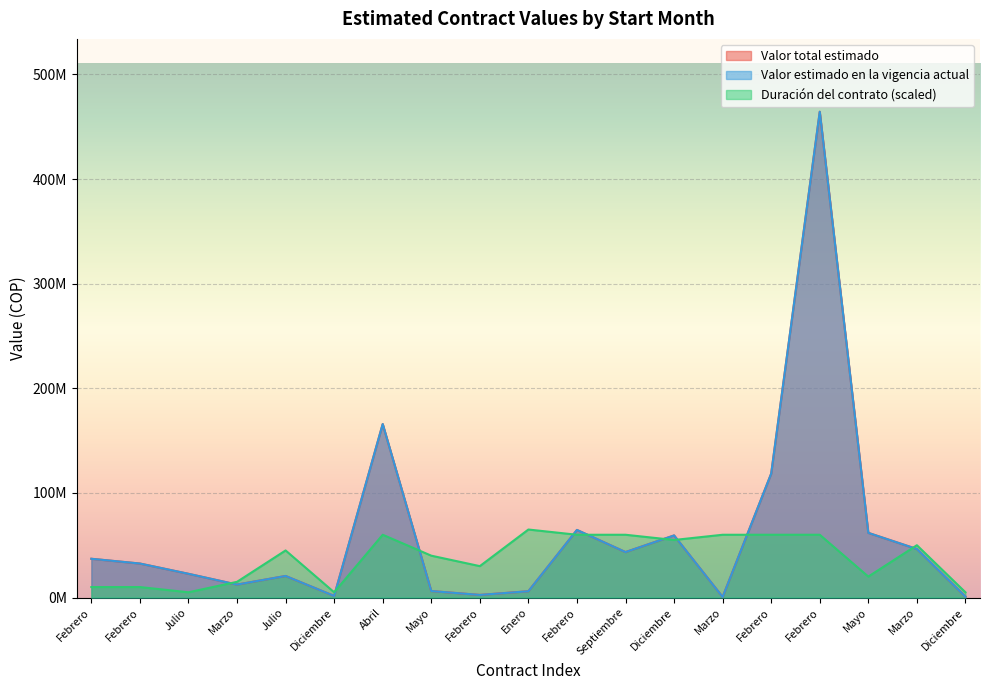

How many data points in Duración del contrato are above 45000000?

9